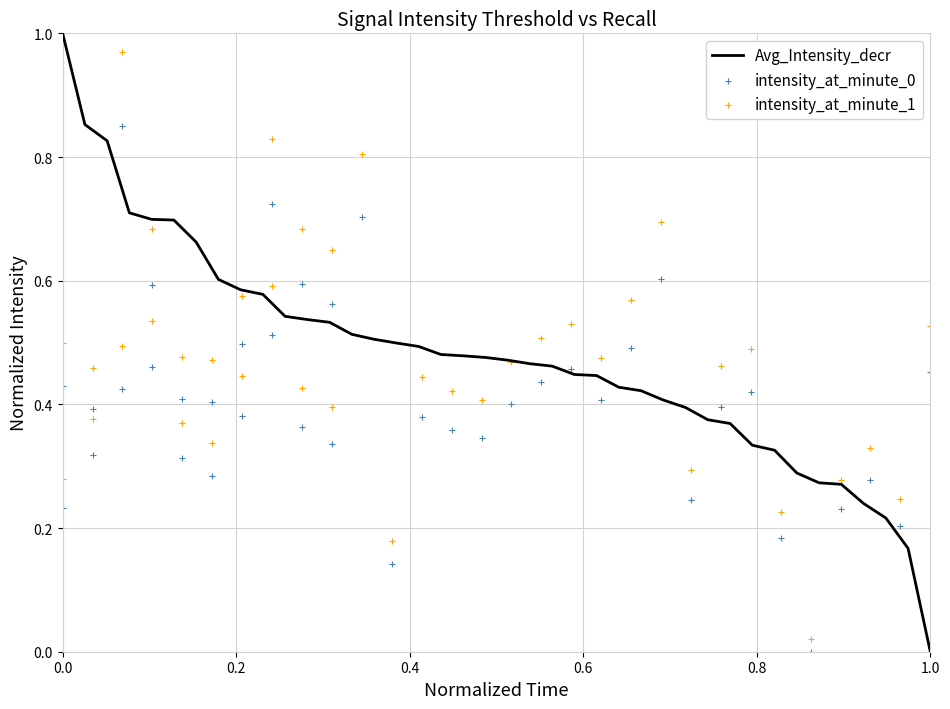

Which series has the largest total across all categories?

Avg_Intensity_decr